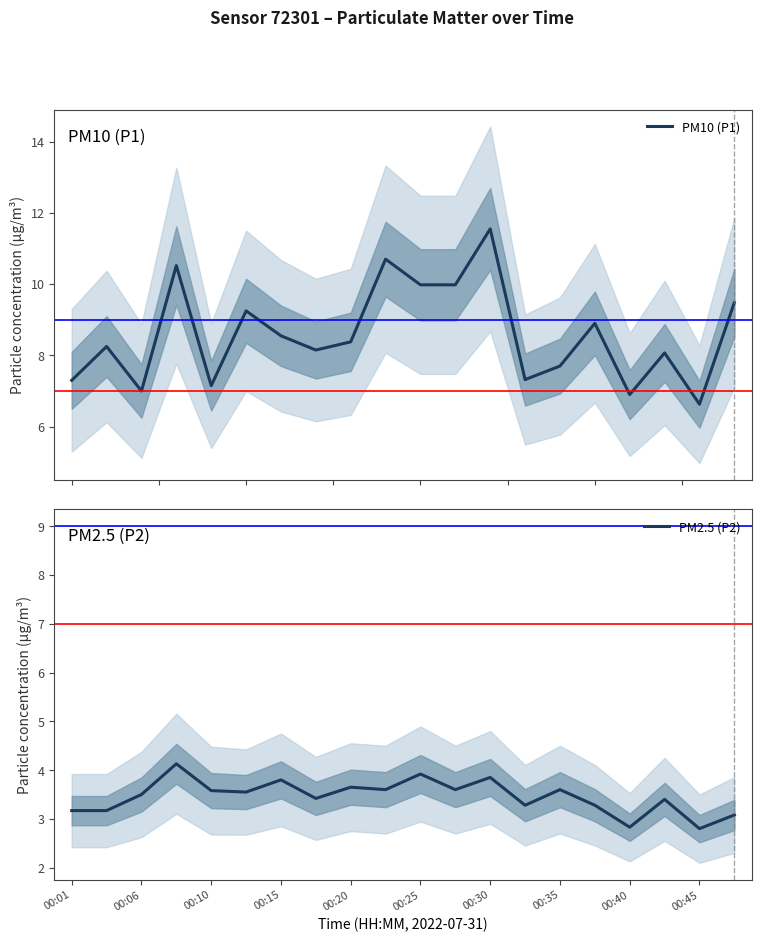

The PM2.5 (P2) series shows 2.8 at 00:40. True or false?

True